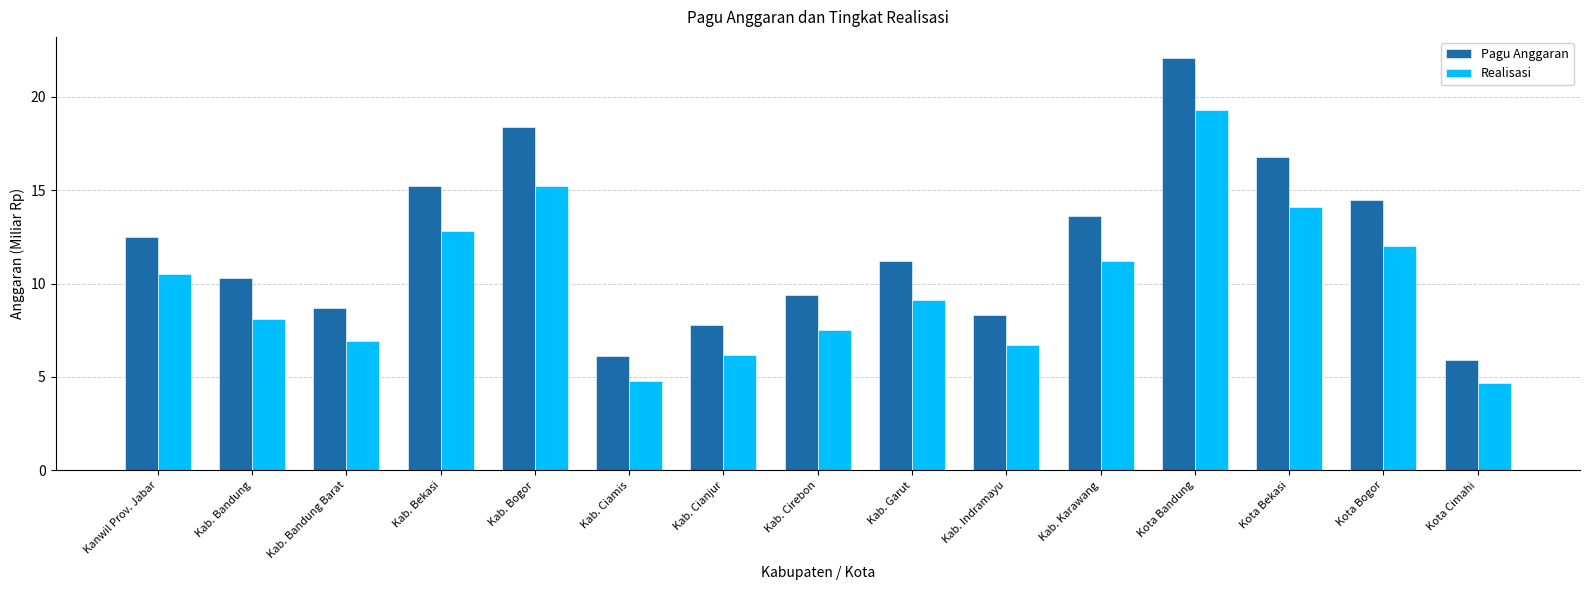

What is the difference between the Realisasi values at Kota Bogor and Kab. Cirebon?

4.5